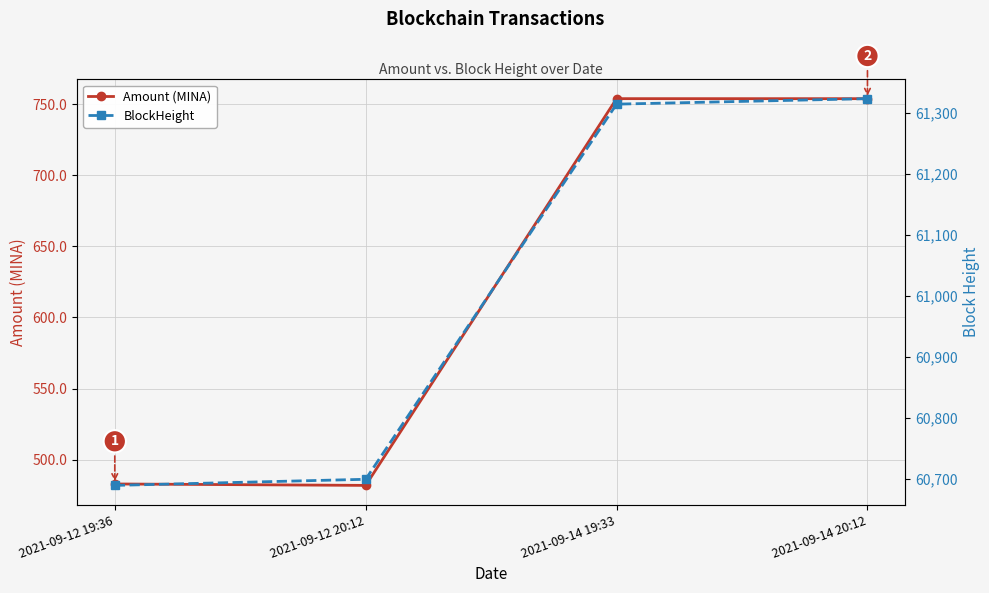

Reading right to left, what are all the values shown in this chart?

Amount (MINA): 2021-09-14 20:12=753.9	2021-09-14 19:33=753.9	2021-09-12 20:12=481.9	2021-09-12 19:36=482.9
BlockHeight: 2021-09-14 20:12=61323.0	2021-09-14 19:33=61314.0	2021-09-12 20:12=60700.0	2021-09-12 19:36=60690.0